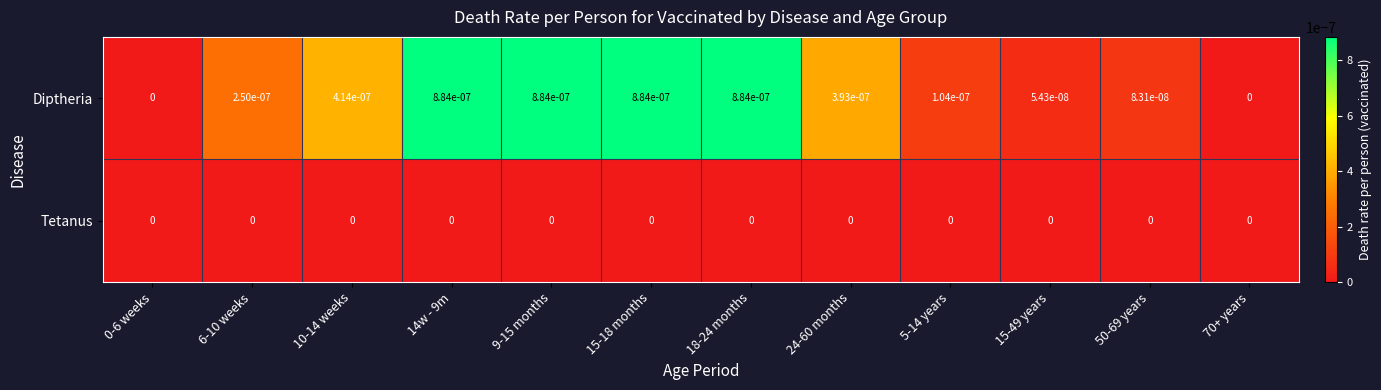

Which series changed the most between 10-14 weeks and 18-24 months?

Diptheria